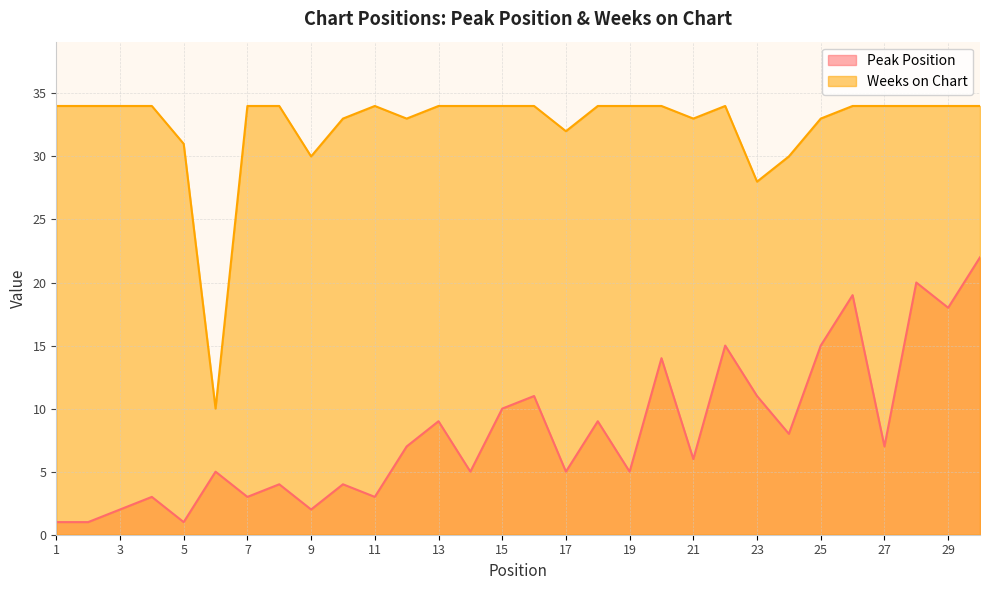

What is the value of the Weeks on Chart point at the 30th from the left?

34